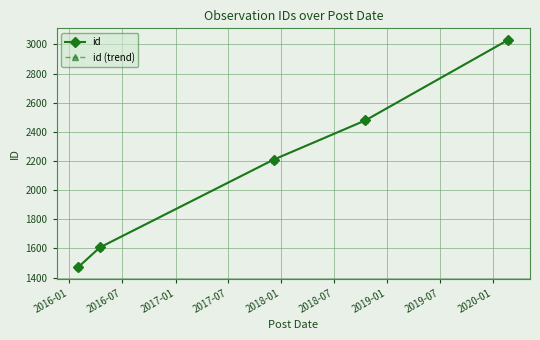

Is this an area chart (filled region under the line)?

No